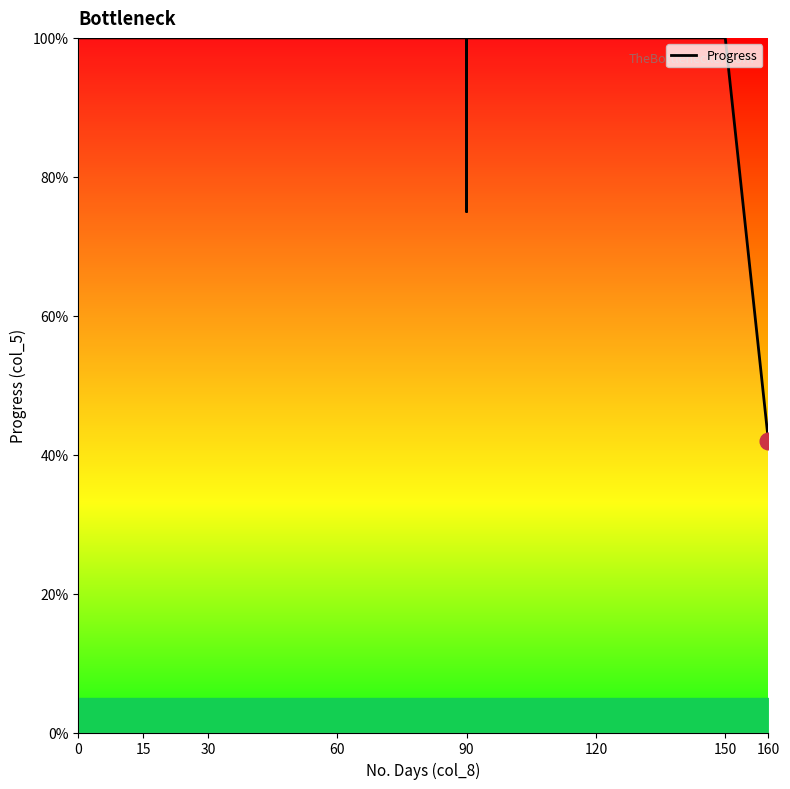

Reading left to right, list all the values displayed in this chart.

100	100	100	100	100	100	100	100	100	100	100	100	100	100	100	100	75	100	100	100	100	42